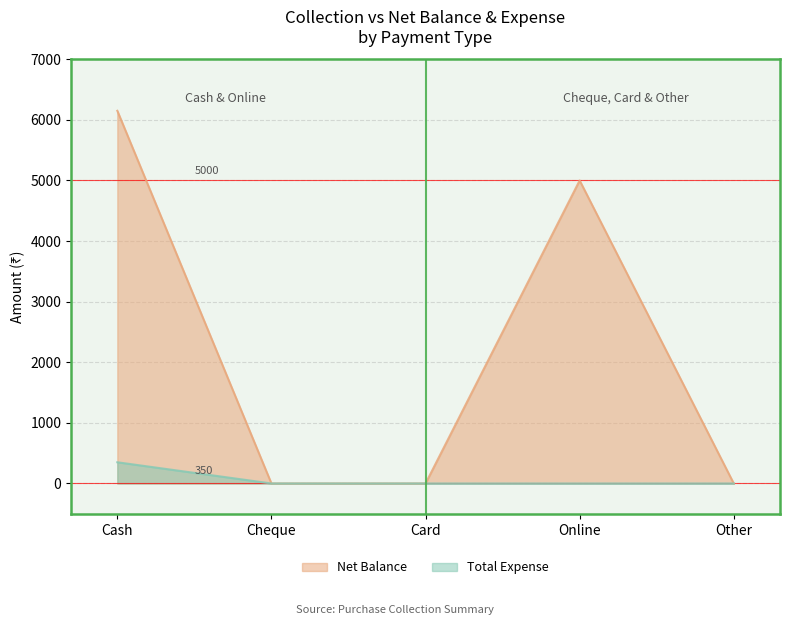

Reading right to left, what are all the values shown in this chart?

Net Balance: Other=0	Online=5000	Card=0	Cheque=0	Cash=6150
Total Expense: Other=0	Online=0	Card=0	Cheque=0	Cash=350